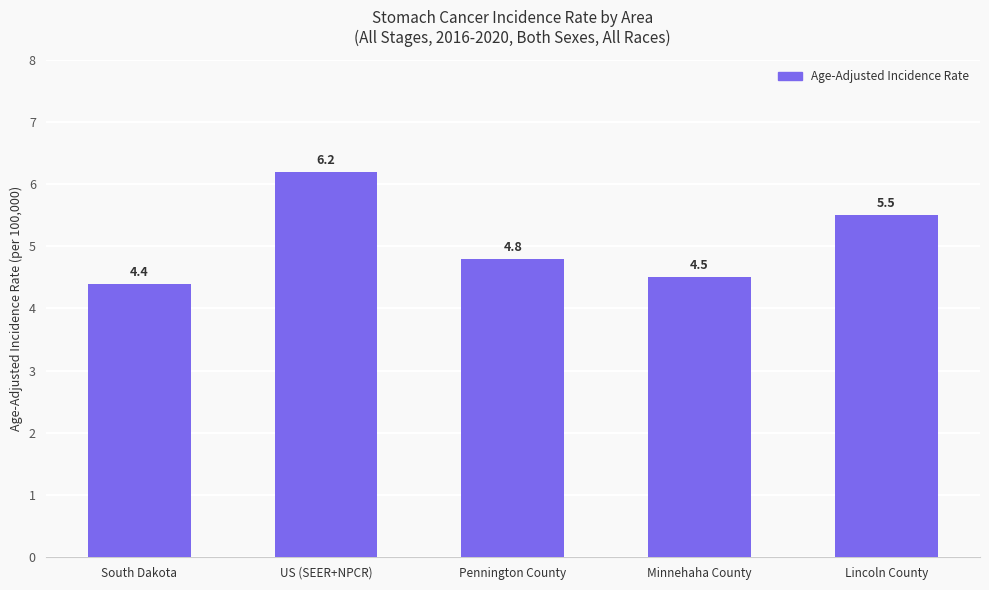

Rank the categories by value from lowest to highest.

South Dakota, Minnehaha County, Pennington County, Lincoln County, US (SEER+NPCR)